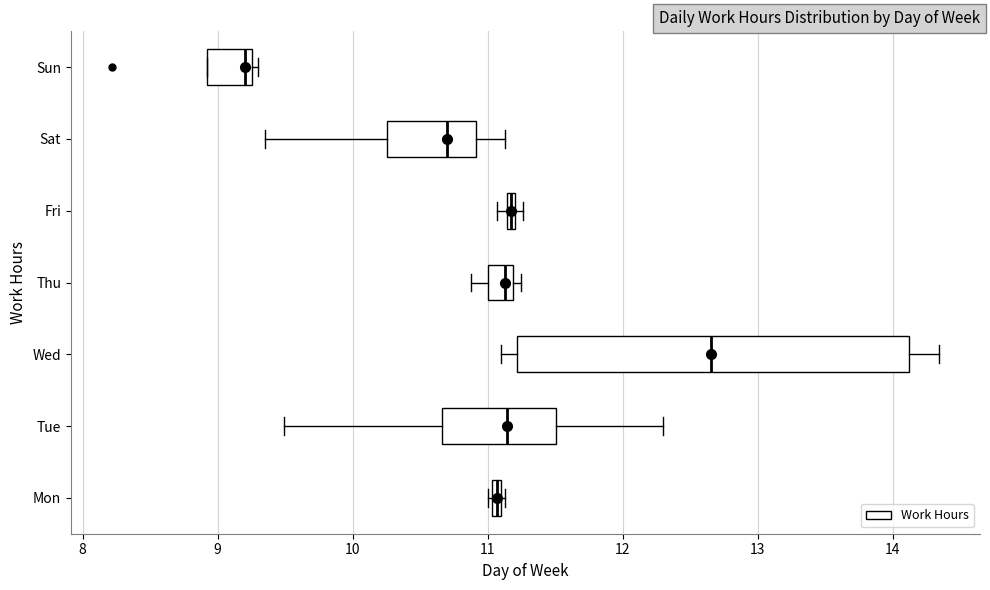

Comparing the boxes themselves (not the whiskers), which one is the widest?

Wed